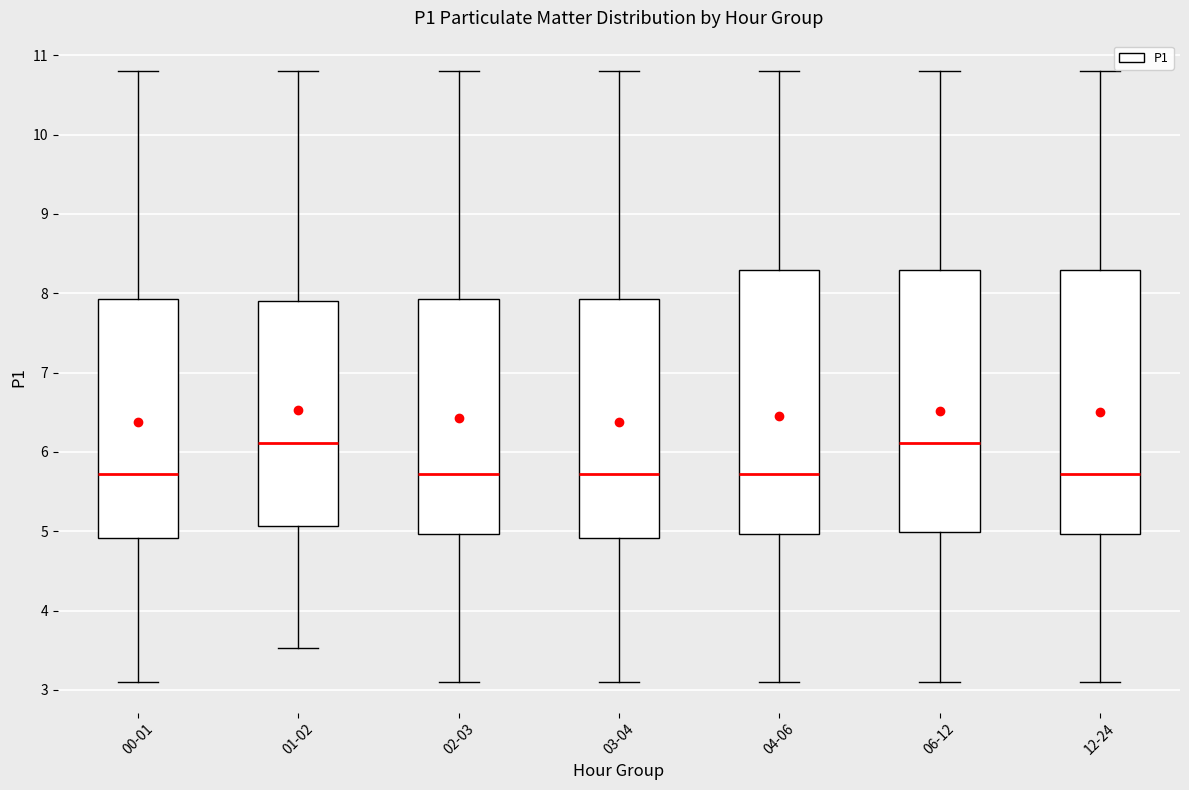

Where is the upper edge of the box for 12-24 on the y-axis? The values are not printed on the chart, so give them approximately, as read against the axis.

8.3